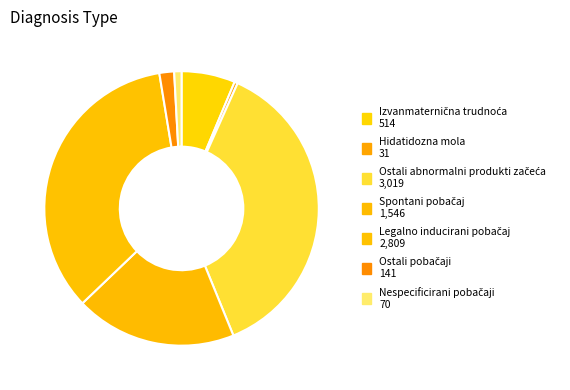

Which category has the biggest portion of the pie?

Ostali abnormalni produkti začeća